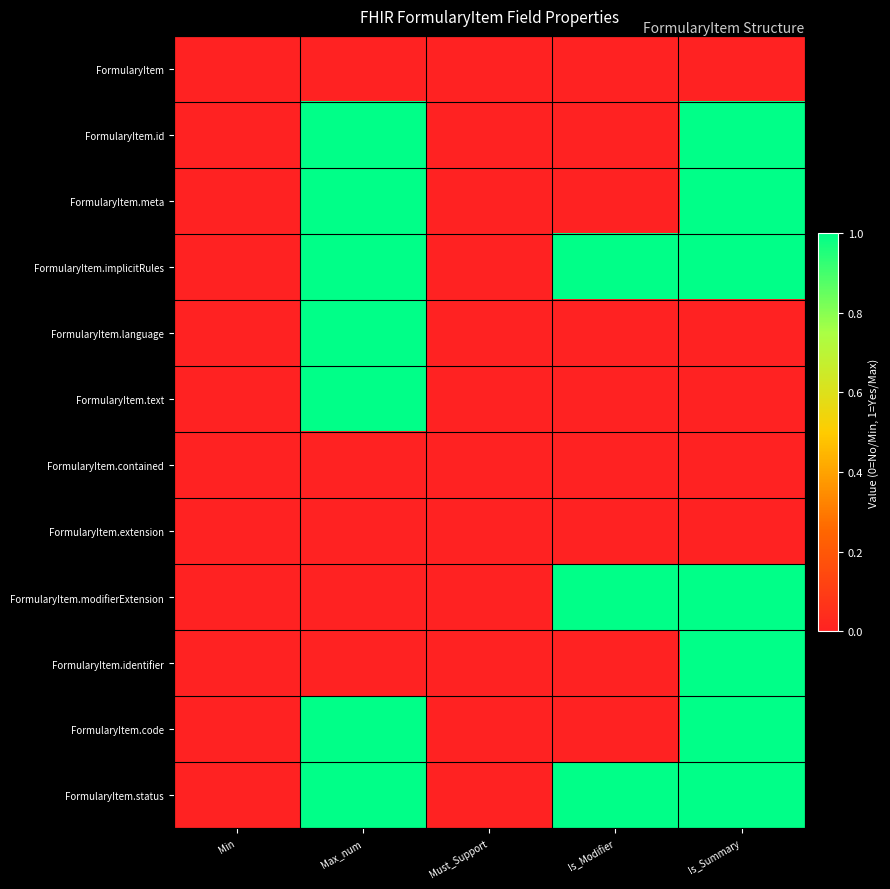

Reading left to right, transcribe all the data shown in this chart.

FormularyItem: Min=0	Max_num=0	Must_Support=0	Is_Modifier=0	Is_Summary=0
FormularyItem.id: Min=0	Max_num=1	Must_Support=0	Is_Modifier=0	Is_Summary=1
FormularyItem.meta: Min=0	Max_num=1	Must_Support=0	Is_Modifier=0	Is_Summary=1
FormularyItem.implicitRules: Min=0	Max_num=1	Must_Support=0	Is_Modifier=1	Is_Summary=1
FormularyItem.language: Min=0	Max_num=1	Must_Support=0	Is_Modifier=0	Is_Summary=0
FormularyItem.text: Min=0	Max_num=1	Must_Support=0	Is_Modifier=0	Is_Summary=0
FormularyItem.contained: Min=0	Max_num=0	Must_Support=0	Is_Modifier=0	Is_Summary=0
FormularyItem.extension: Min=0	Max_num=0	Must_Support=0	Is_Modifier=0	Is_Summary=0
FormularyItem.modifierExtension: Min=0	Max_num=0	Must_Support=0	Is_Modifier=1	Is_Summary=1
FormularyItem.identifier: Min=0	Max_num=0	Must_Support=0	Is_Modifier=0	Is_Summary=1
FormularyItem.code: Min=0	Max_num=1	Must_Support=0	Is_Modifier=0	Is_Summary=1
FormularyItem.status: Min=0	Max_num=1	Must_Support=0	Is_Modifier=1	Is_Summary=1